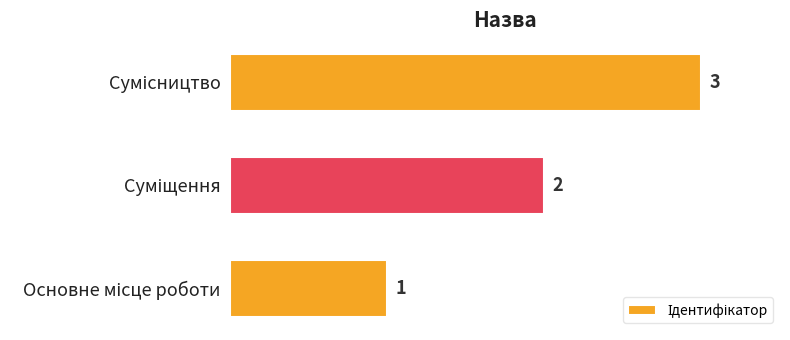

What is the sum of all values?

6